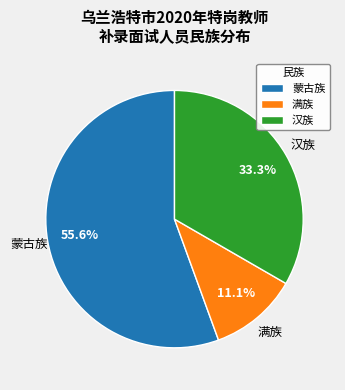

What is the largest slice in the pie chart?

蒙古族